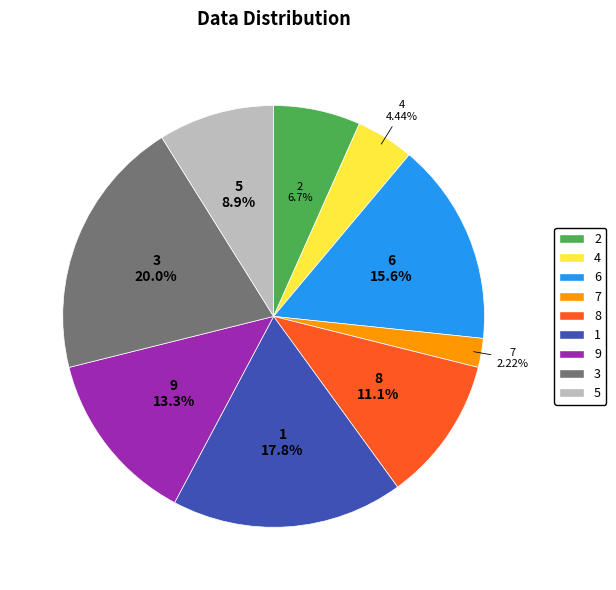

Is it true that 3 is 30% of the pie?

False